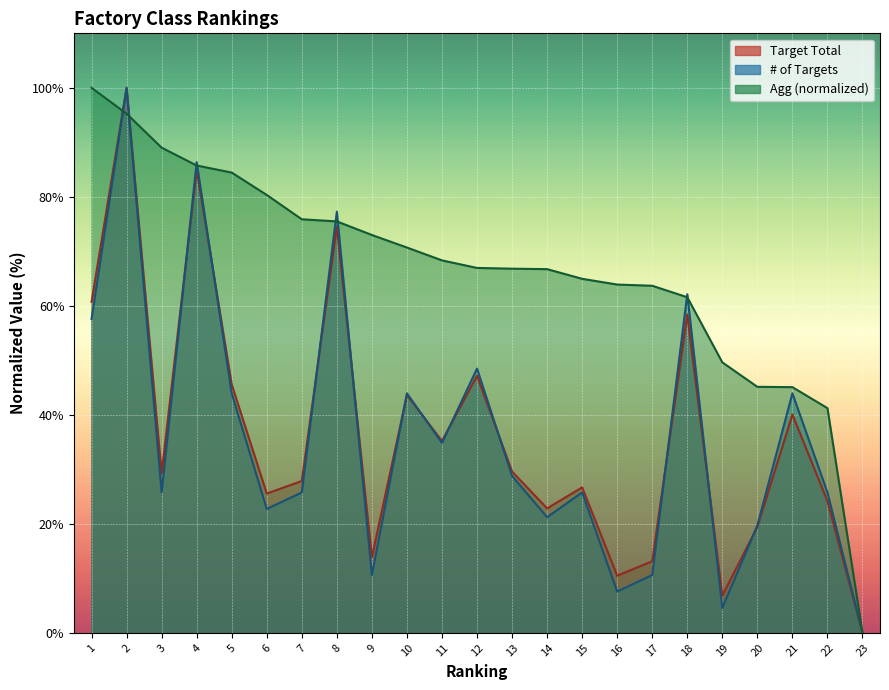

What is the difference between the maximum and minimum values in the # of Targets series?

100.0